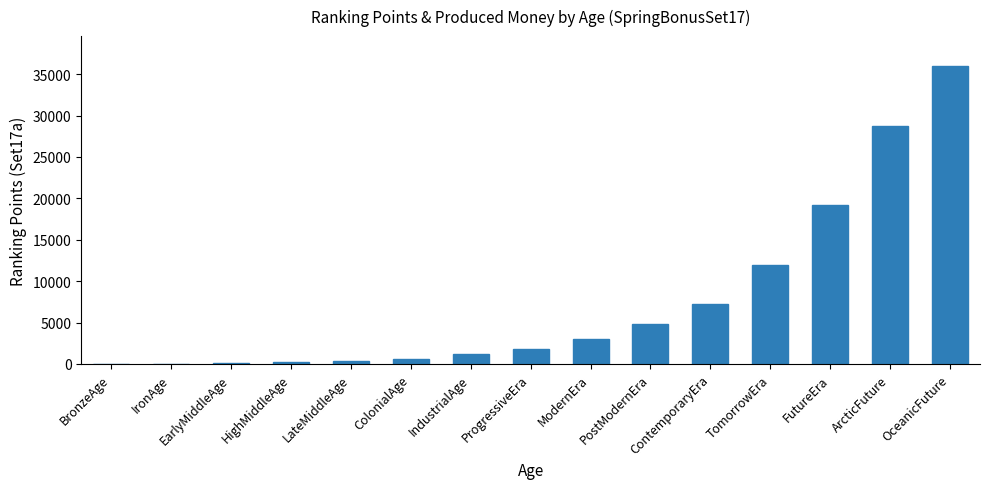

Which category has the highest value across all series?

OceanicFuture